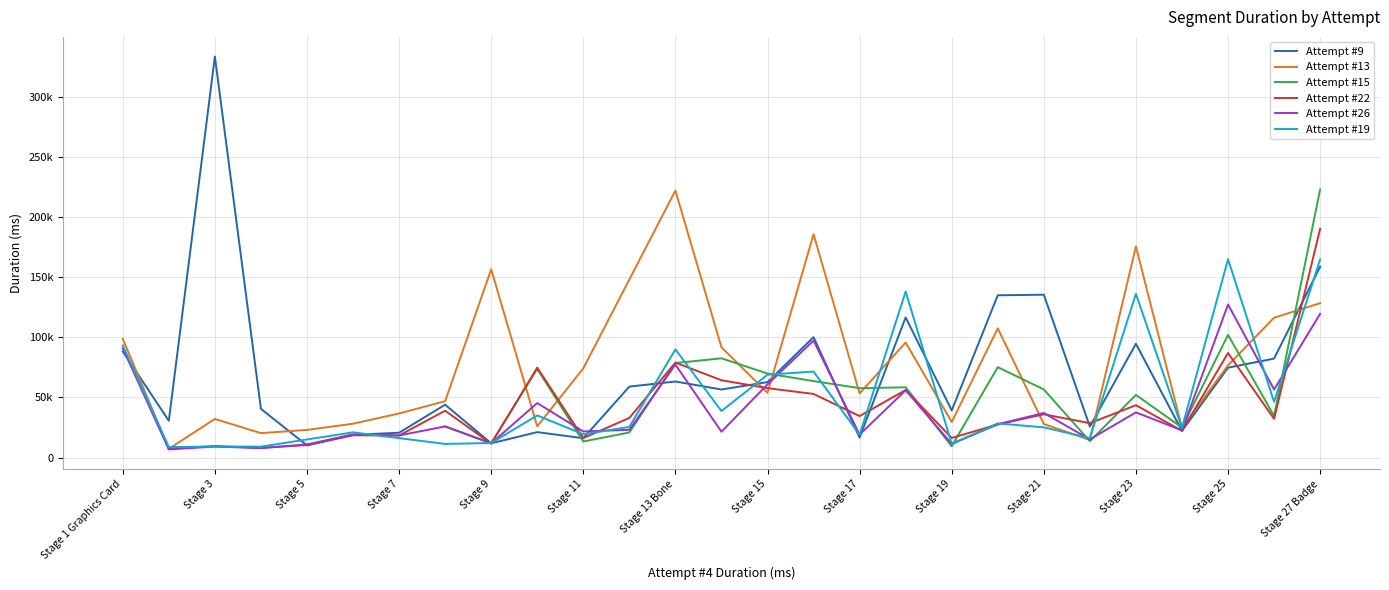

Which has a higher value, 6 or 13?

13